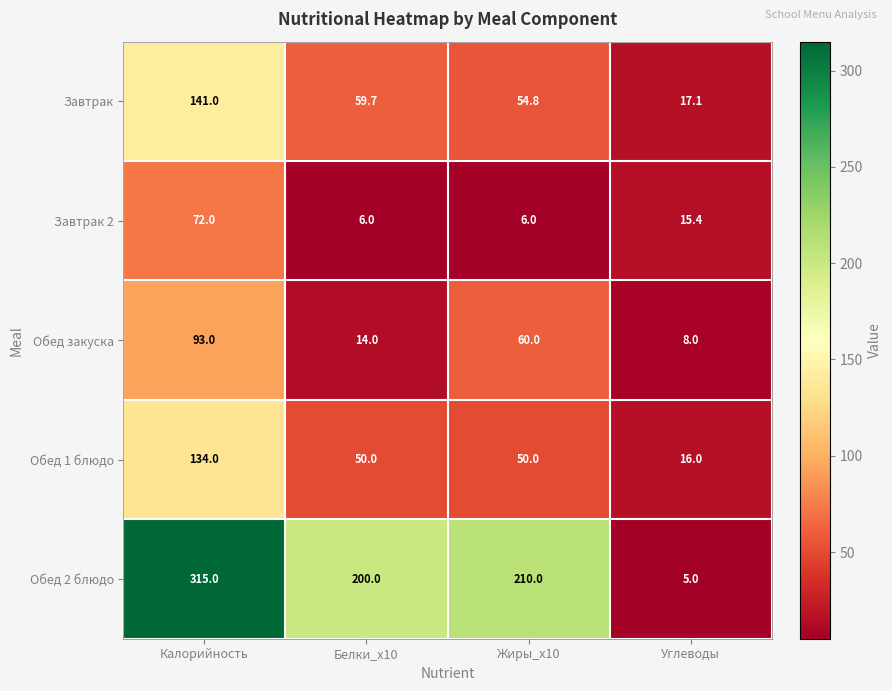

What is the minimum value shown in the chart?

5.0